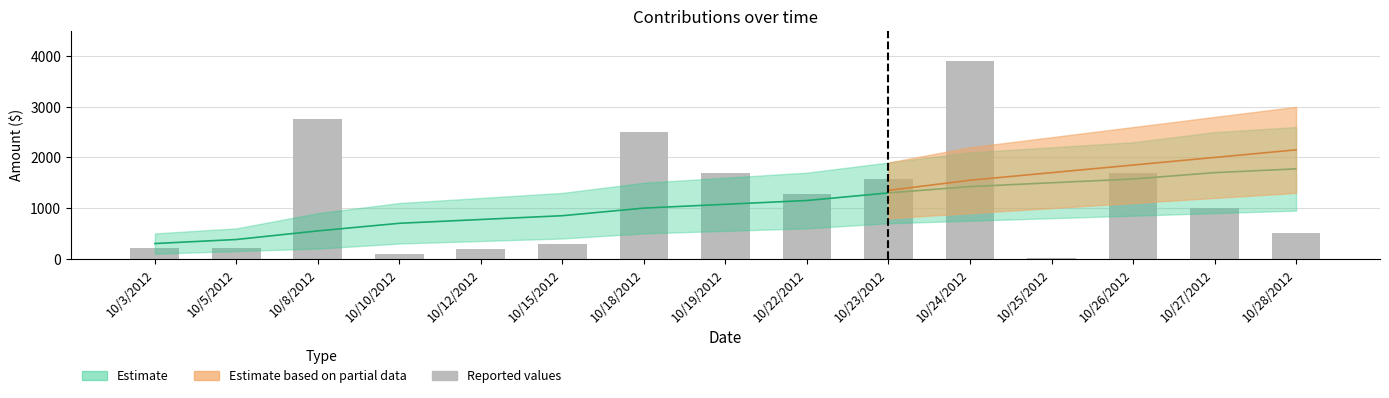

Rank the categories by value from lowest to highest.

10/25/2012, 10/10/2012, 10/12/2012, 10/3/2012, 10/5/2012, 10/15/2012, 10/28/2012, 10/27/2012, 10/22/2012, 10/23/2012, 10/19/2012, 10/26/2012, 10/18/2012, 10/8/2012, 10/24/2012